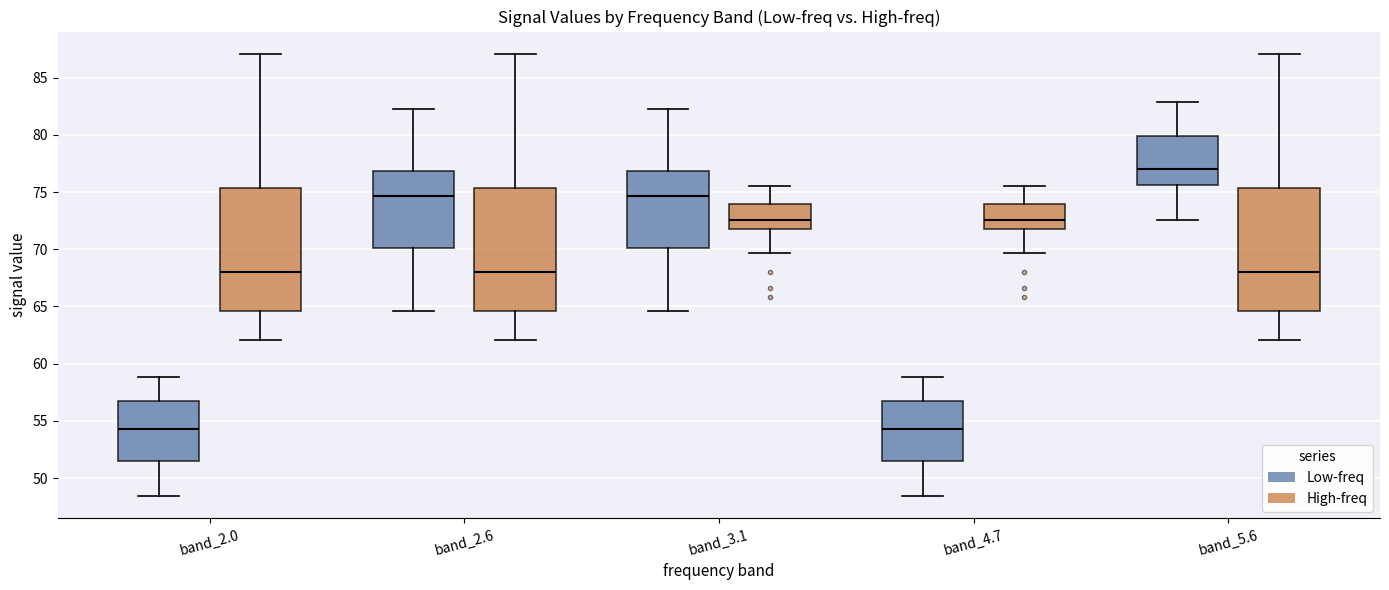

Reading left to right, read every box against the y-axis: the position of its median line, the range the box covers, and the ends of its whiskers. The values are not printed on the chart, so give them approximately, as read against the axis.

band_2.0 (Low-freq): median 54.5, box 51.5 to 56.5, whiskers 48.5 to 59.0
band_2.0 (High-freq): median 68.0, box 64.5 to 75.5, whiskers 62.0 to 87.0
band_2.6 (Low-freq): median 74.5, box 70.0 to 77.0, whiskers 64.5 to 82.5
band_2.6 (High-freq): median 68.0, box 64.5 to 75.5, whiskers 62.0 to 87.0
band_3.1 (Low-freq): median 74.5, box 70.0 to 77.0, whiskers 64.5 to 82.5
band_3.1 (High-freq): median 72.5, box 72.0 to 74.0, whiskers 69.5 to 75.5
band_4.7 (Low-freq): median 54.5, box 51.5 to 56.5, whiskers 48.5 to 59.0
band_4.7 (High-freq): median 72.5, box 72.0 to 74.0, whiskers 69.5 to 75.5
band_5.6 (Low-freq): median 77.0, box 75.5 to 80.0, whiskers 72.5 to 83.0
band_5.6 (High-freq): median 68.0, box 64.5 to 75.5, whiskers 62.0 to 87.0